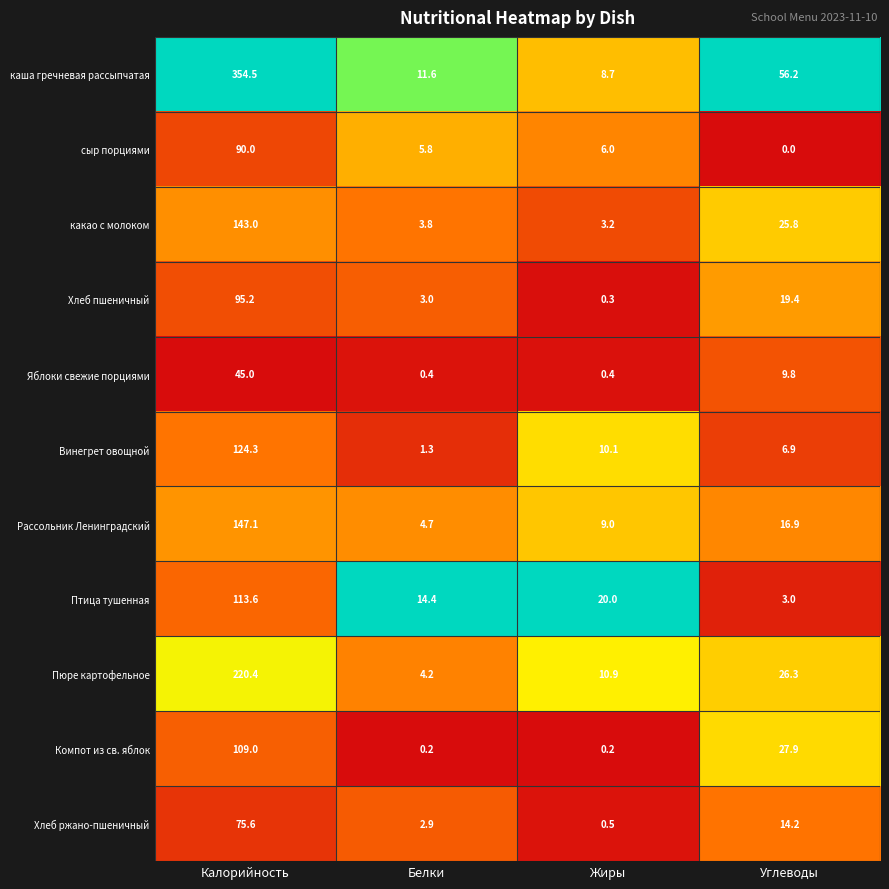

What is the lowest value of the Птица тушенная series?

3.0